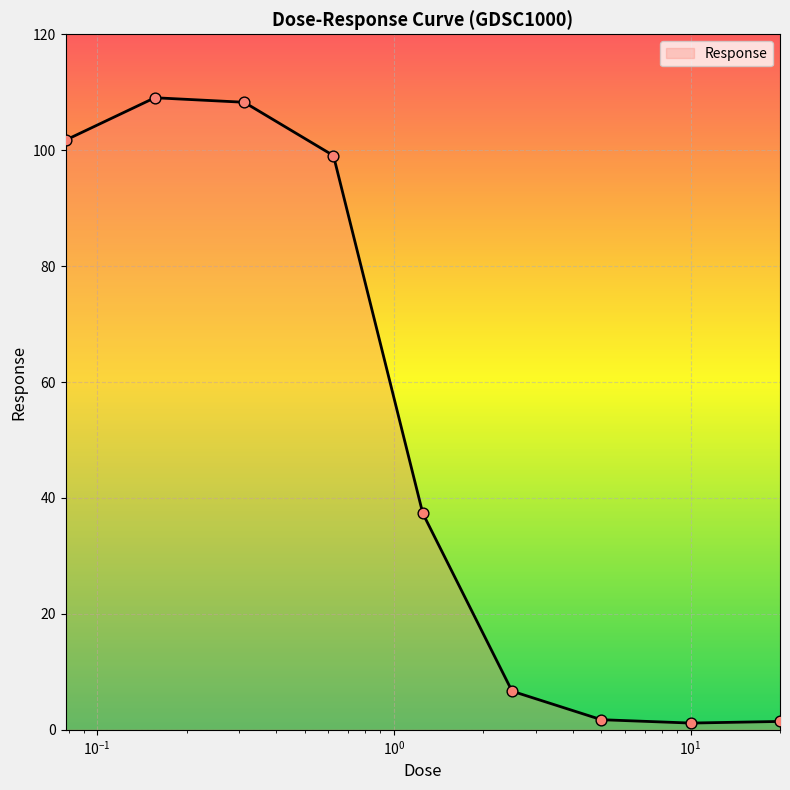

What is the greatest value displayed?

109.1